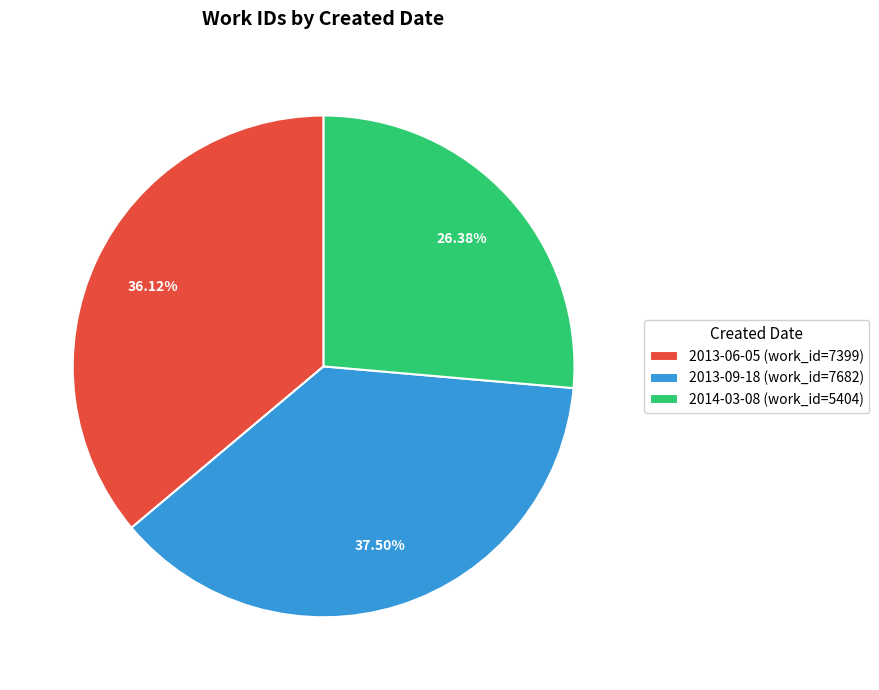

Approximately how many times larger is the value at 2013-06-05 (work_id=7399) compared to 2014-03-08 (work_id=5404)?

1.4